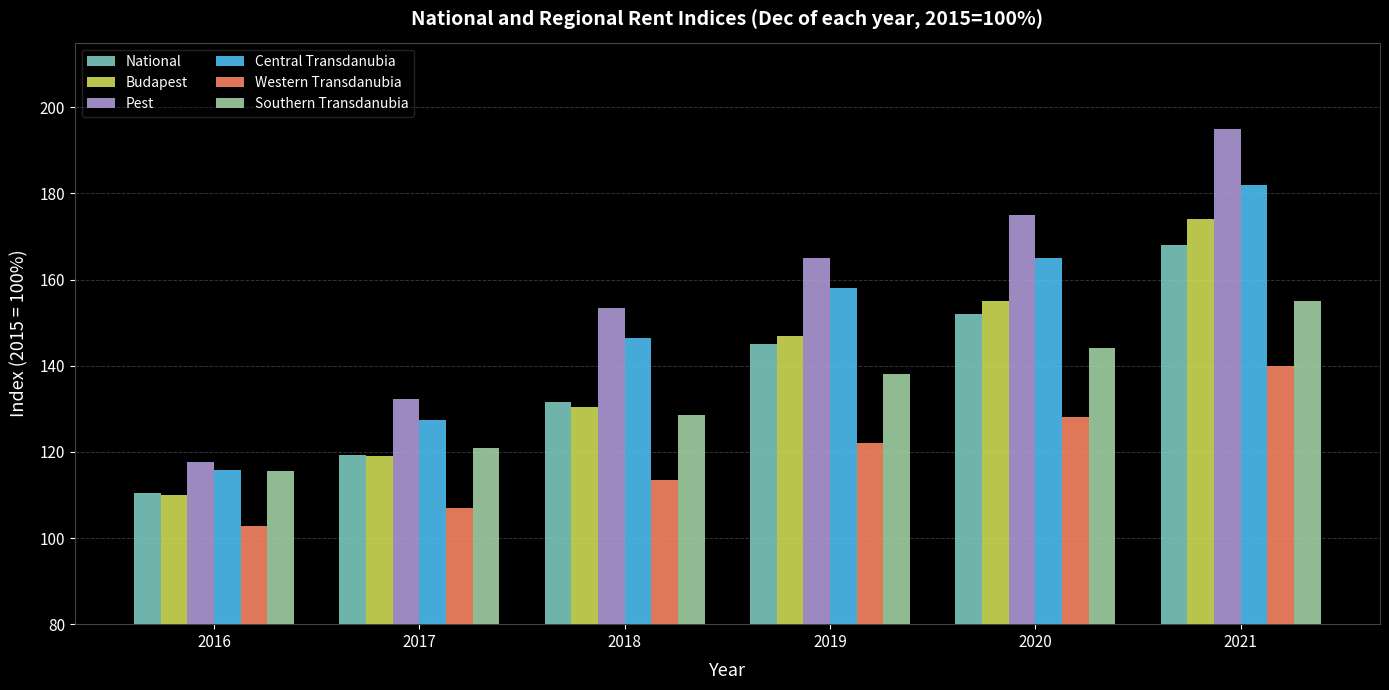

Reading right to left, transcribe all the data shown in this chart.

National: 168.0	152.0	145.0	131.7	119.3	110.5
Budapest: 174.0	155.0	147.0	130.4	119.0	109.9
Pest: 195.0	175.0	165.0	153.4	132.4	117.6
Central Transdanubia: 182.0	165.0	158.0	146.3	127.3	115.7
Western Transdanubia: 140.0	128.0	122.0	113.5	107.0	102.8
Southern Transdanubia: 155.0	144.0	138.0	128.5	120.9	115.5